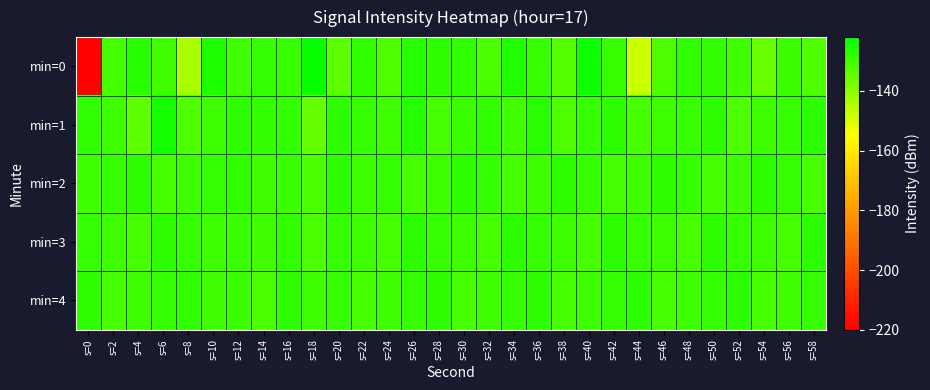

Rank the series by their maximum value, from lowest to highest.

min=2, min=3, min=4, min=1, min=0